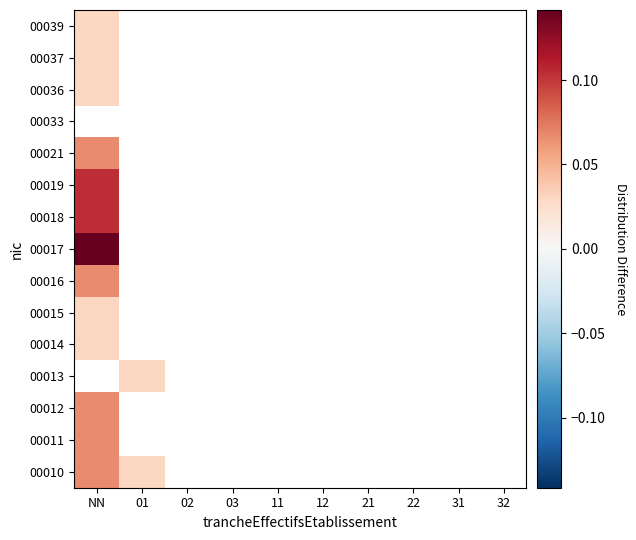

At which category is the sum across all series the highest?

NN